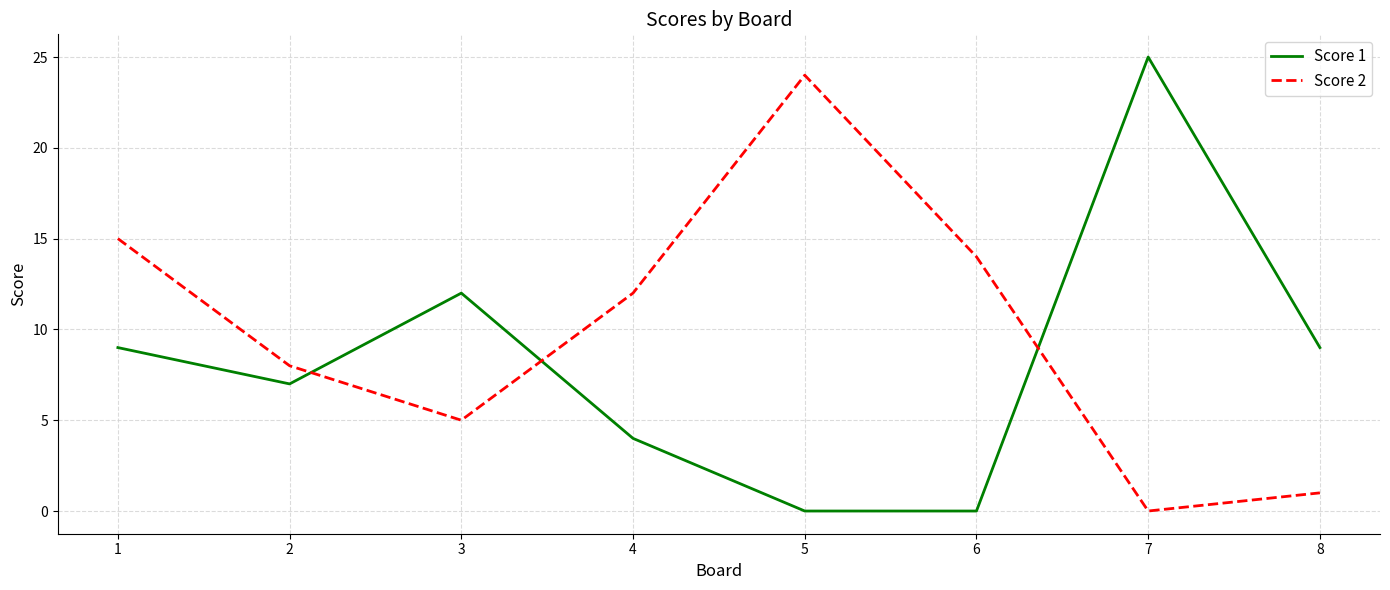

How many times do Score 2 and Score 1 cross each other?

3